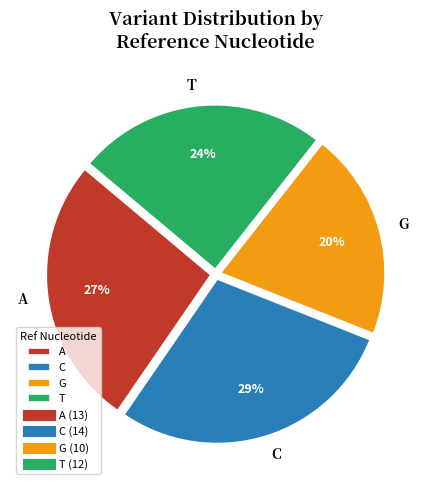

To the nearest percent, what is the combined percentage of C and T?

53%